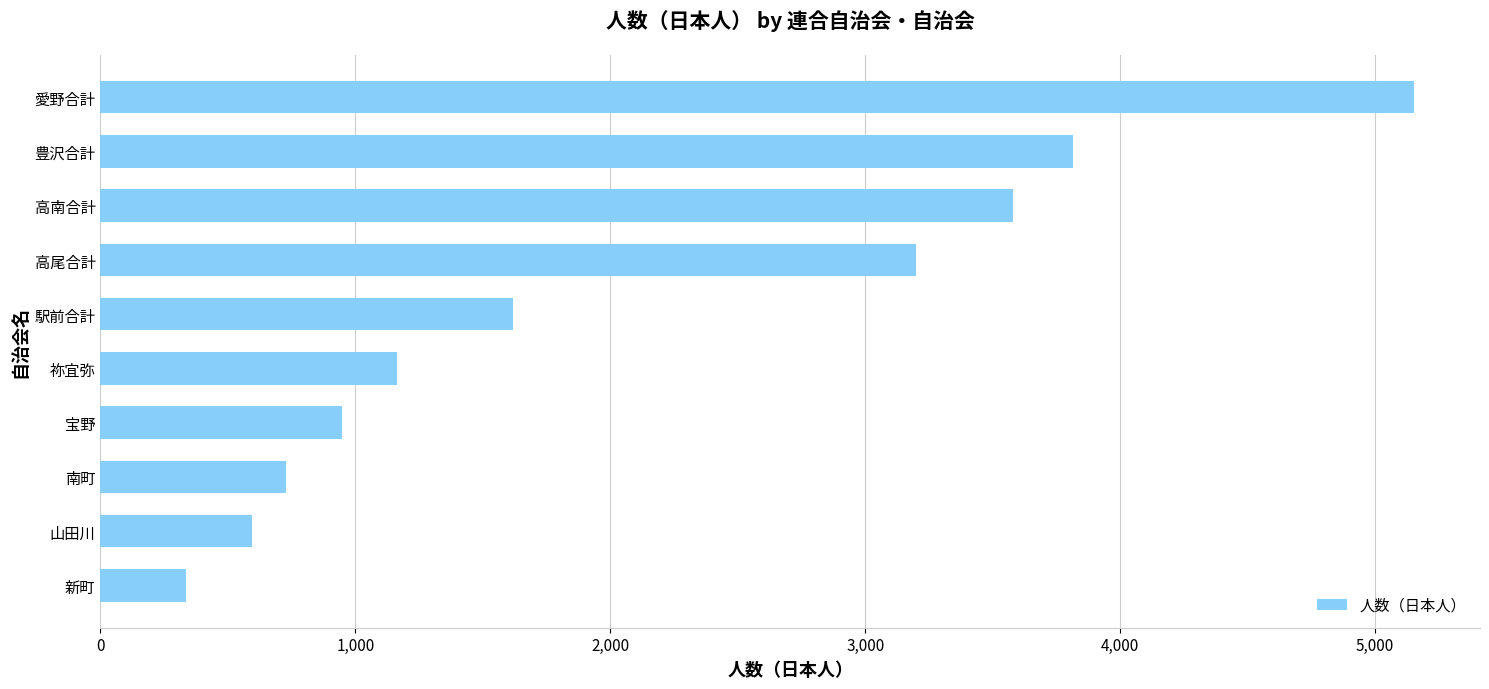

What is the sum of all values?

21131